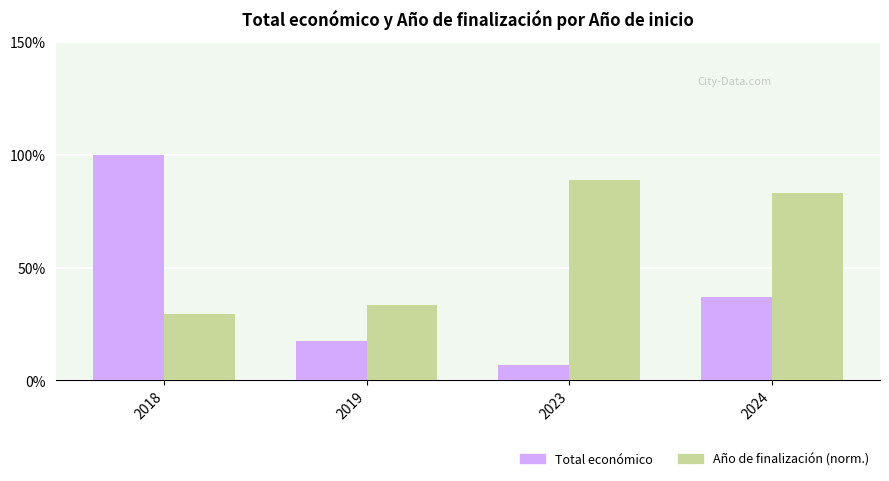

Where is Año de finalización (norm.) nearest to the value 59?

2024